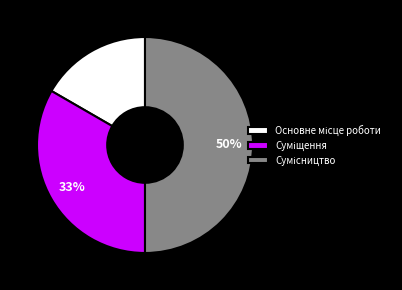

To the nearest percent, what is the average slice percentage?

33%